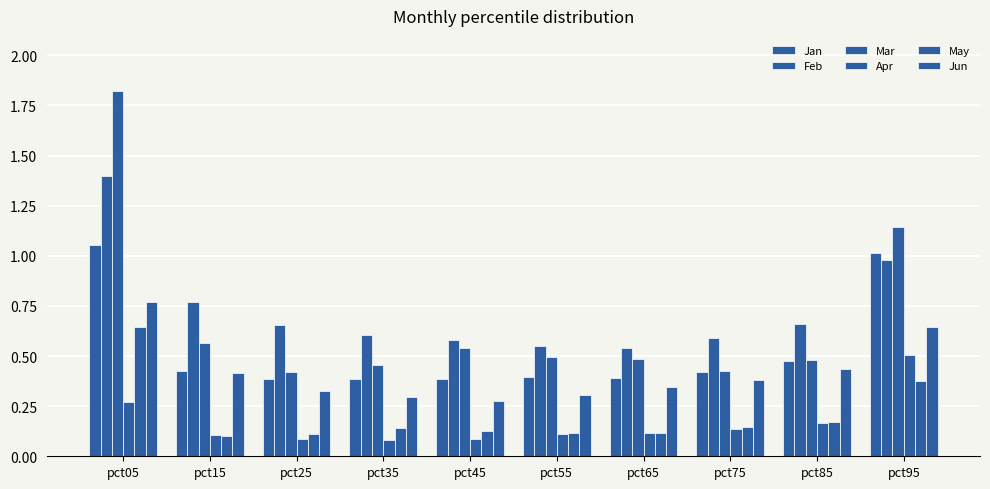

At which label is Apr closest to 0?

pct35